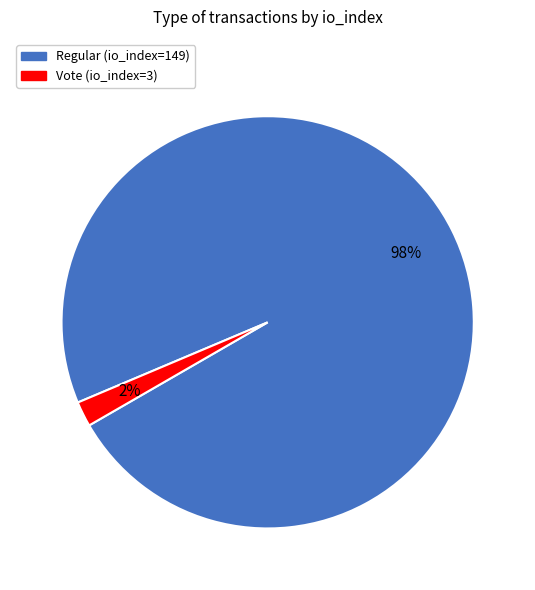

Rank the categories by value from lowest to highest.

Vote (io_index=3), Regular (io_index=149)